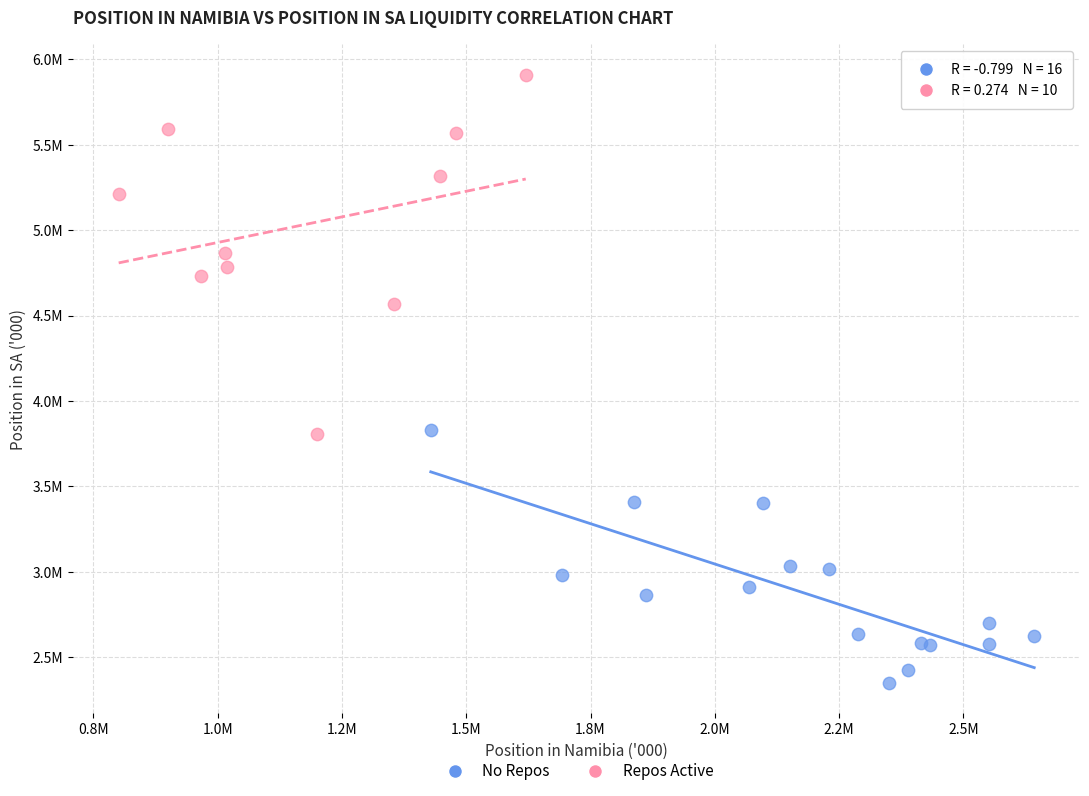

Which series contains the highest Y value?

Repos Active